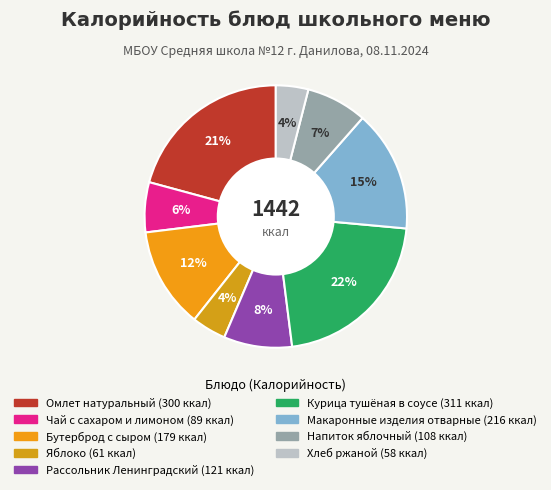

How many slices are in this pie chart?

9